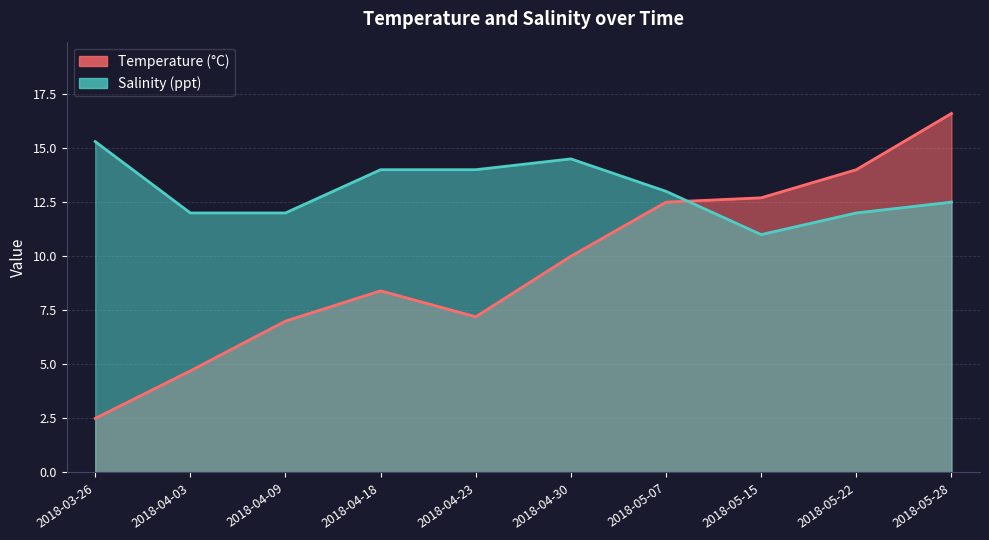

In Salinity (ppt), how many points are higher than both neighbors (excluding endpoints)?

1